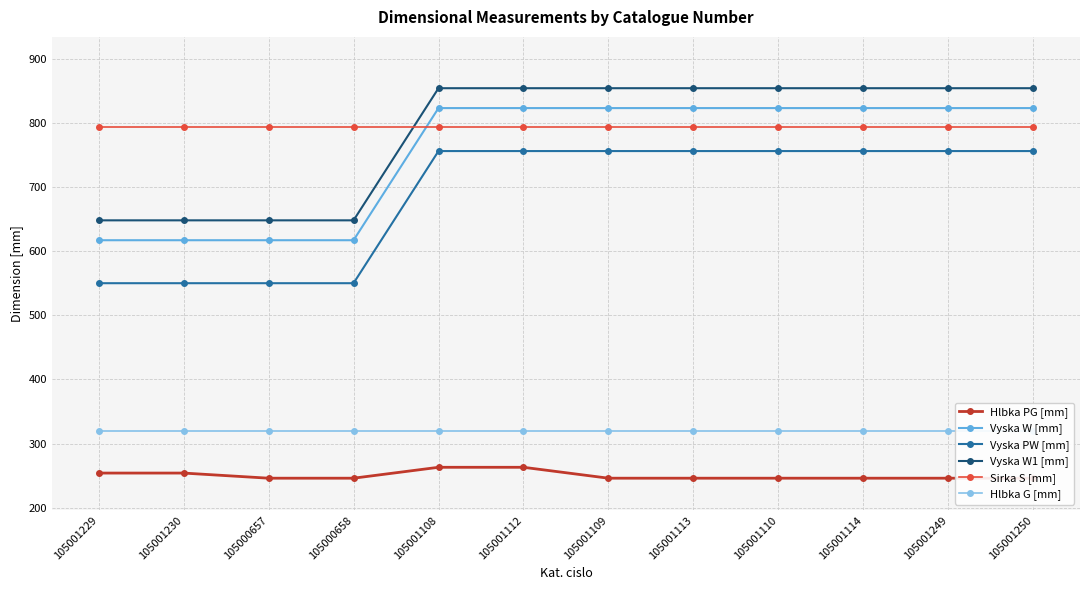

True or false: Vyska PW [mm] and Vyska W1 [mm] intersect in this chart.

False